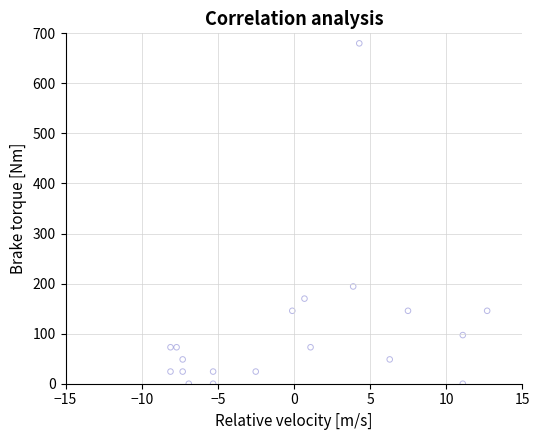

What is the range of Y values (max minus min)?

680.0